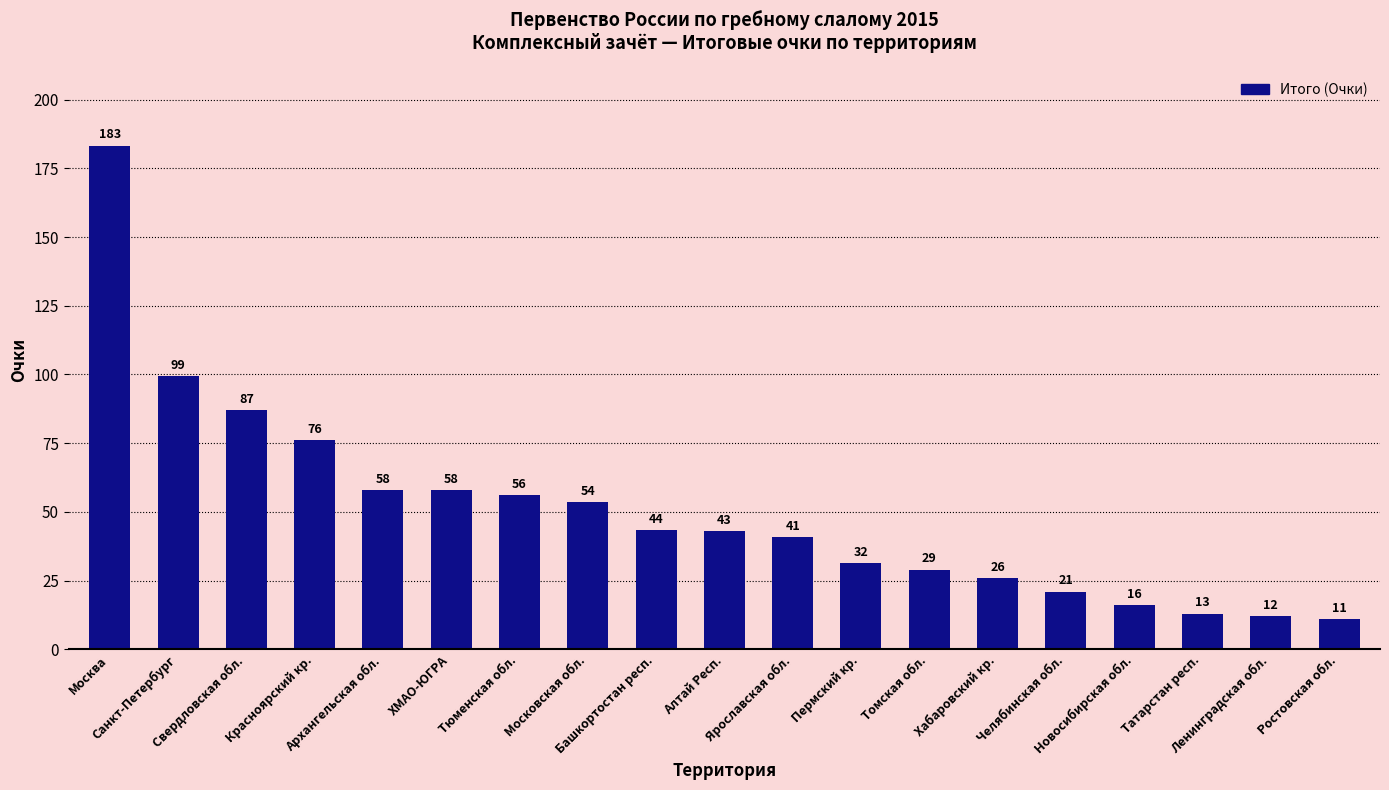

What is the change in value from Томская обл. to Челябинская обл.?

-8.0